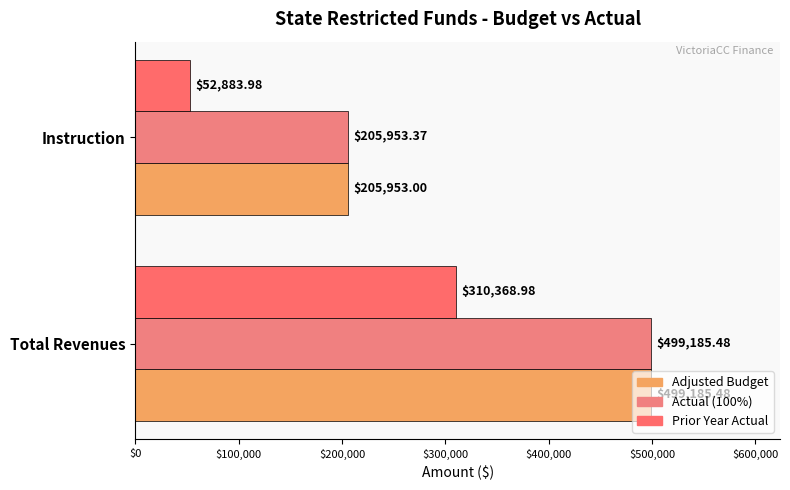

How many values in the Adjusted Budget series exceed 499185?

1